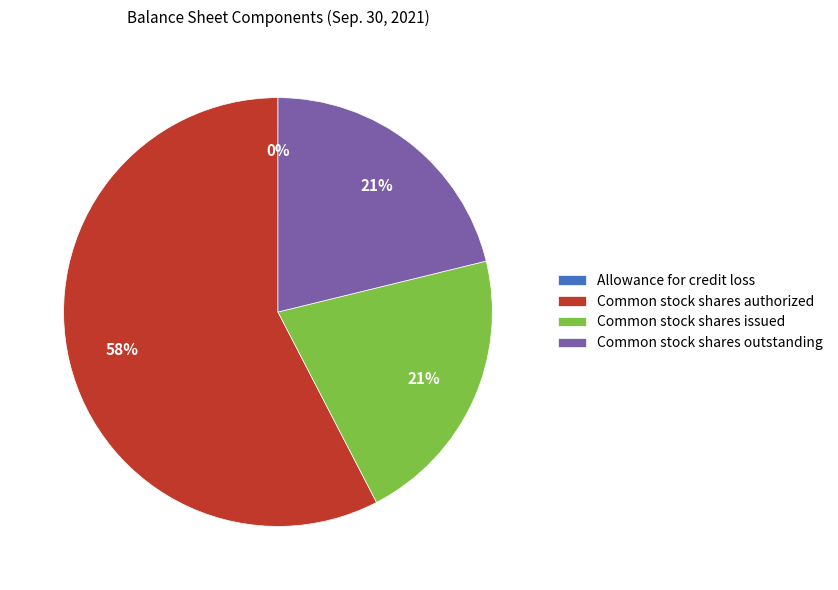

What is the largest slice in the pie chart?

Common stock shares authorized